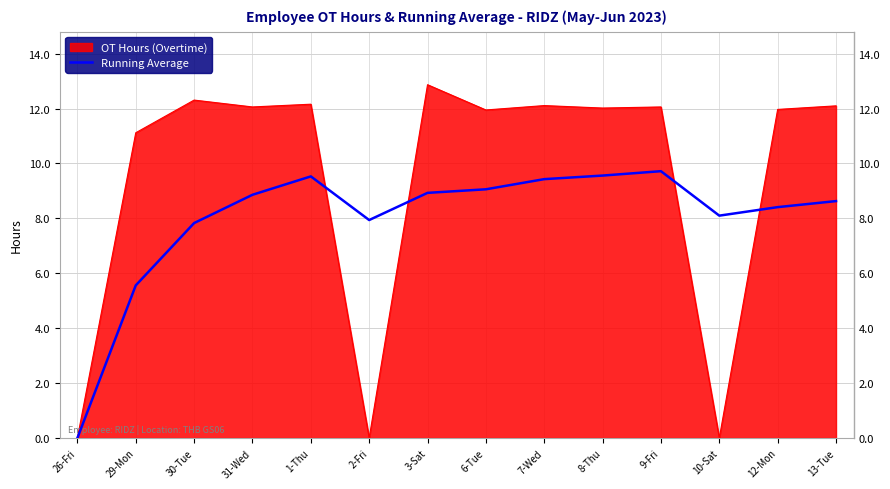

List the series in order of their peak value, highest first.

OT Hours (Overtime), Running Average